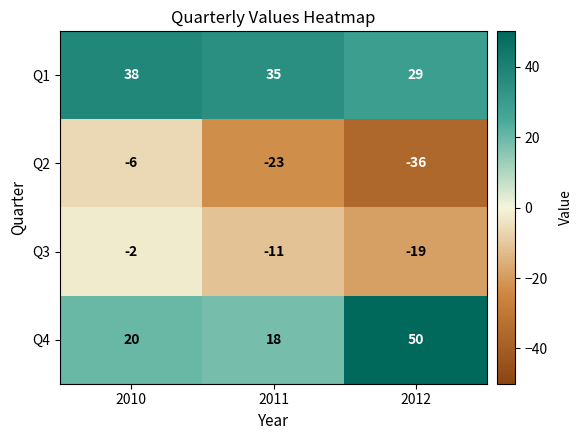

Reading left to right, transcribe all the data shown in this chart.

Q1: 2010=38	2011=35	2012=29
Q2: 2010=-6	2011=-23	2012=-36
Q3: 2010=-2	2011=-11	2012=-19
Q4: 2010=20	2011=18	2012=50